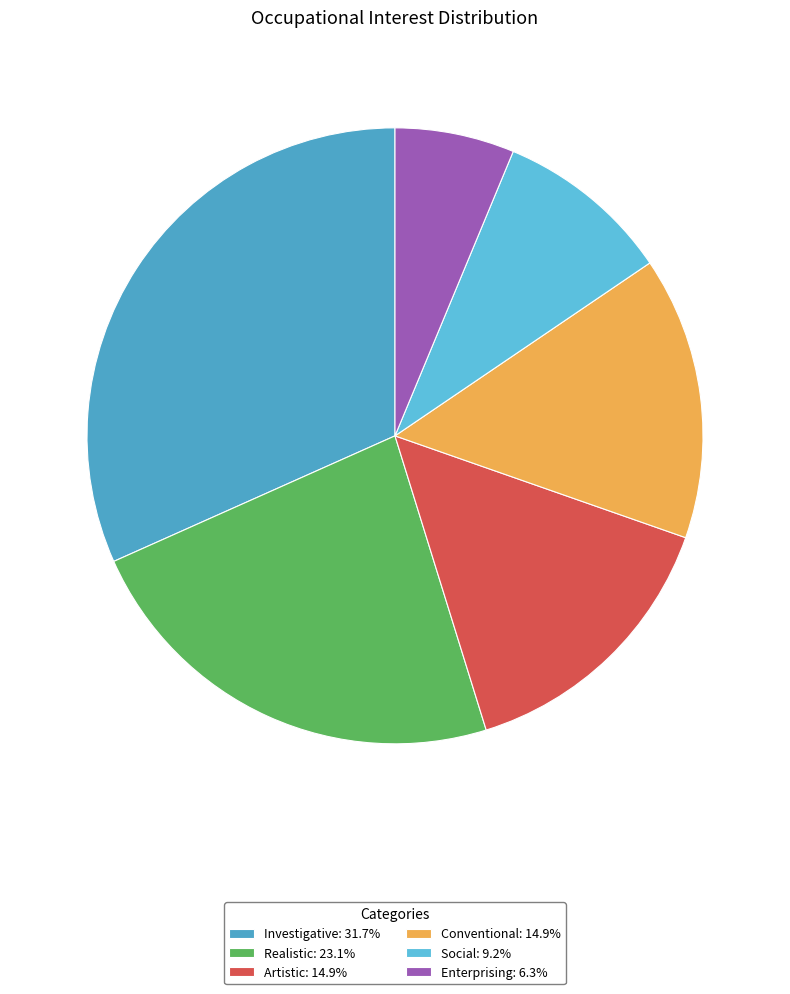

How many segments does this pie chart have?

6